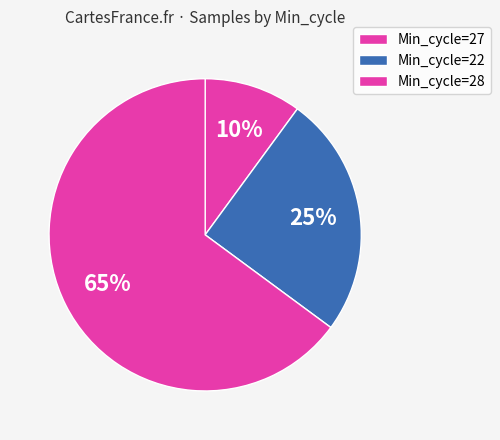

Count the number of slices in the pie.

3